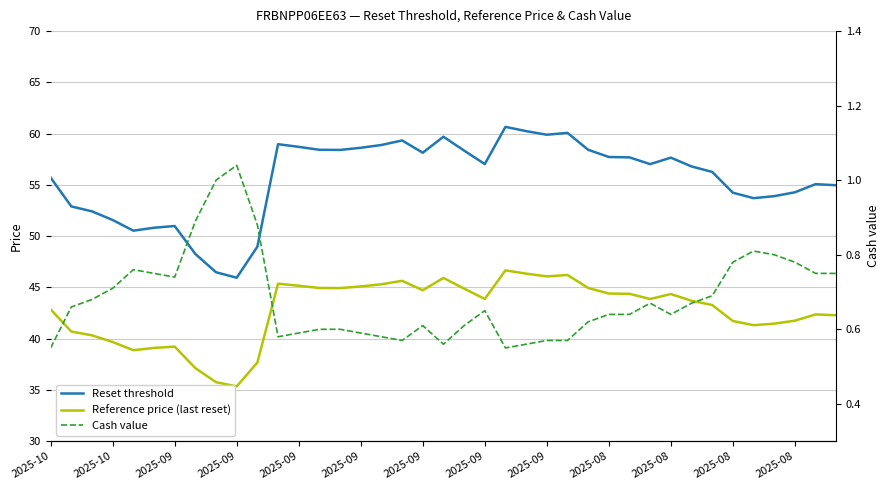

The value of Reset threshold at 2025-09 is 68.5. True or false?

False